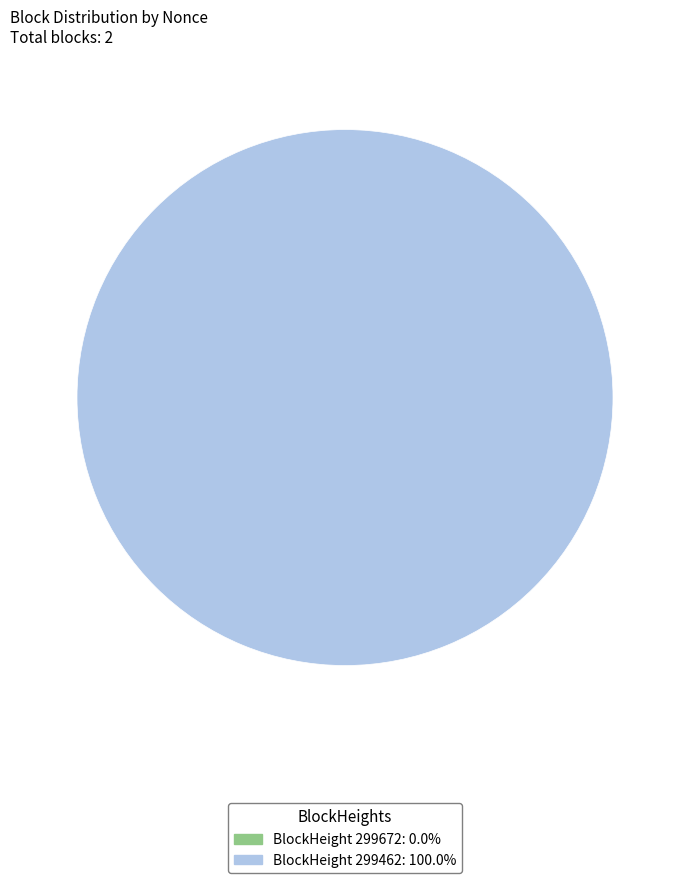

Which slice is the largest?

299462